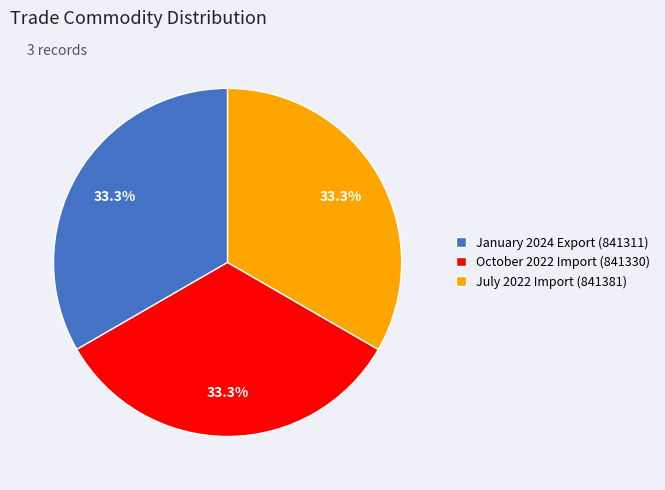

What percentage do October 2022 Import (841330) and July 2022 Import (841381) together represent?

66.7%